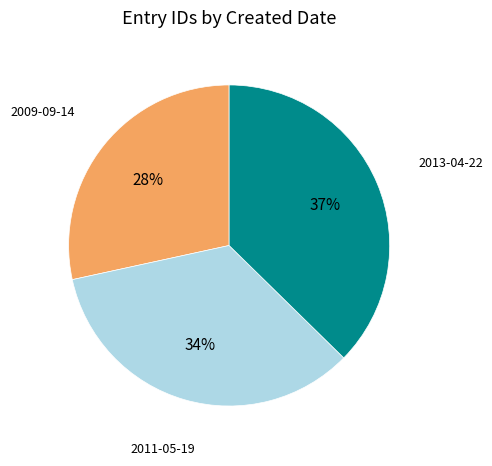

Count the number of slices in the pie.

3